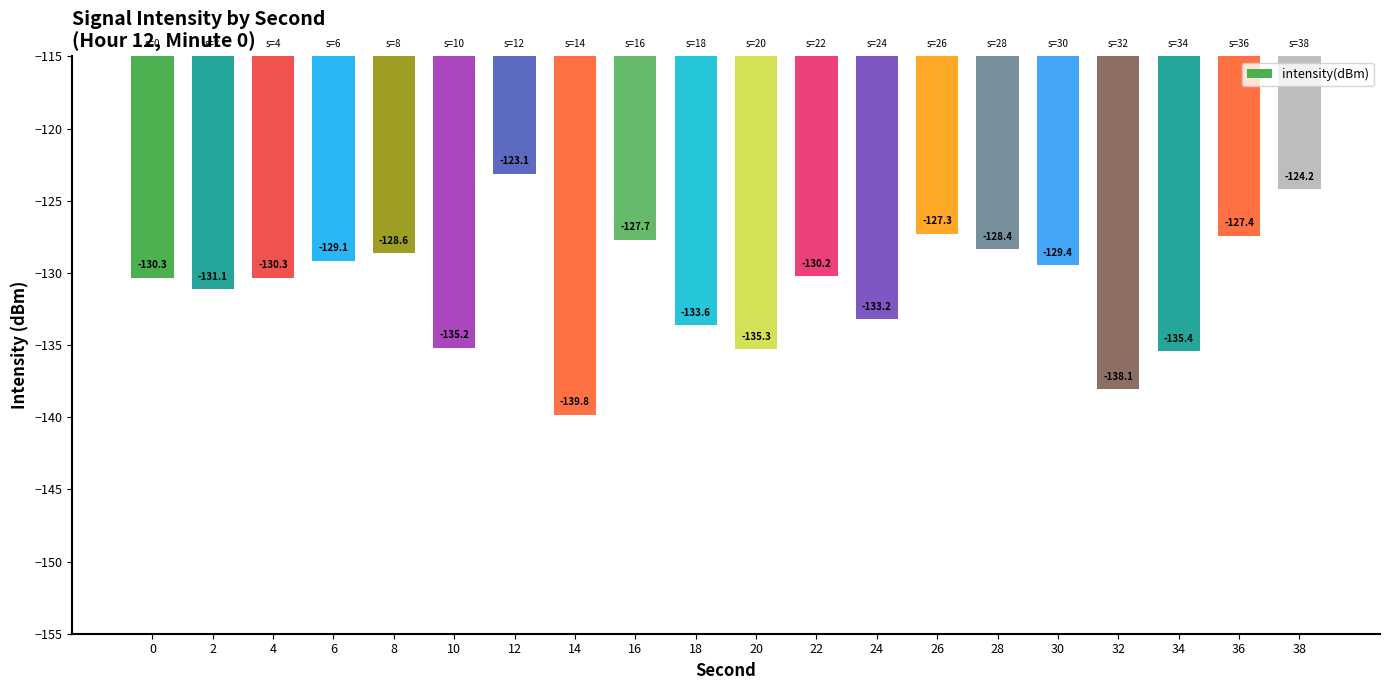

Does the chart contain any negative values?

Yes